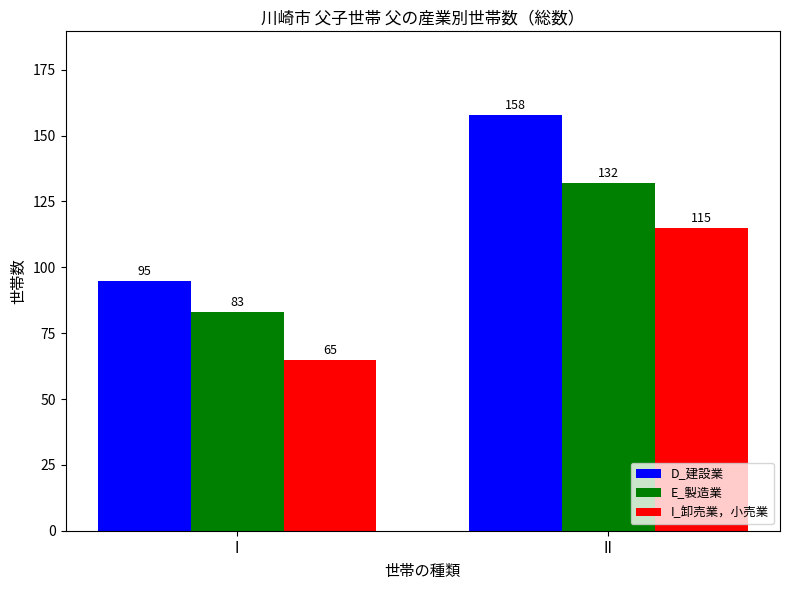

List the labels in order of E_製造業 value, smallest first.

I, II